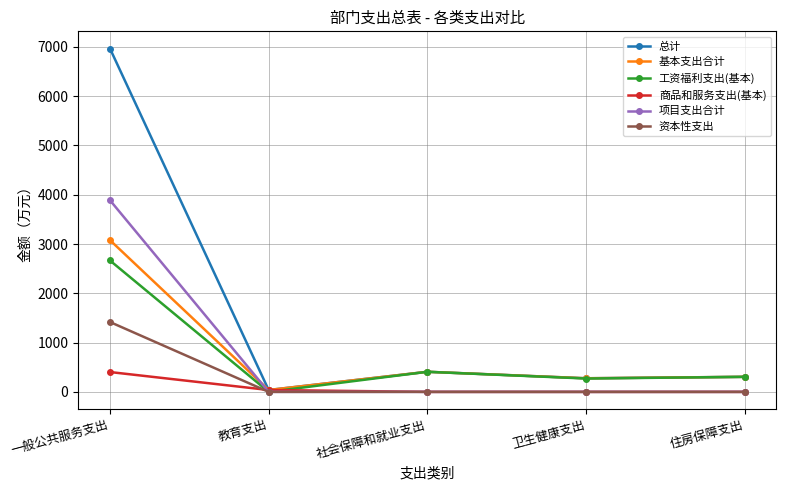

What is the label of the 4th point from the left?

卫生健康支出